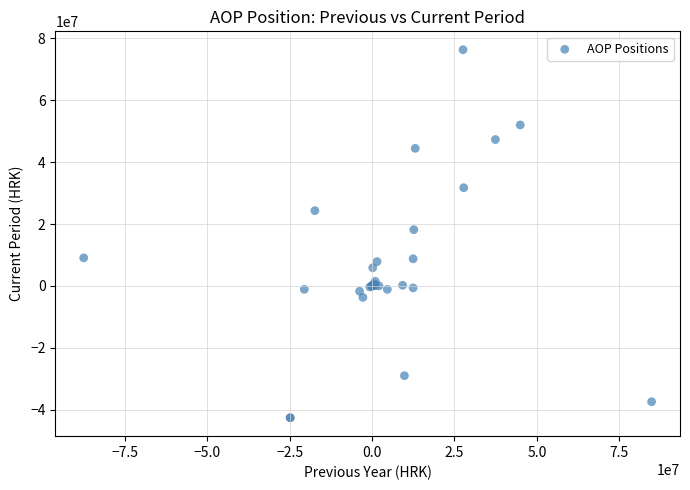

What Y value in the scatter plot is closest to 16853752?

18169000